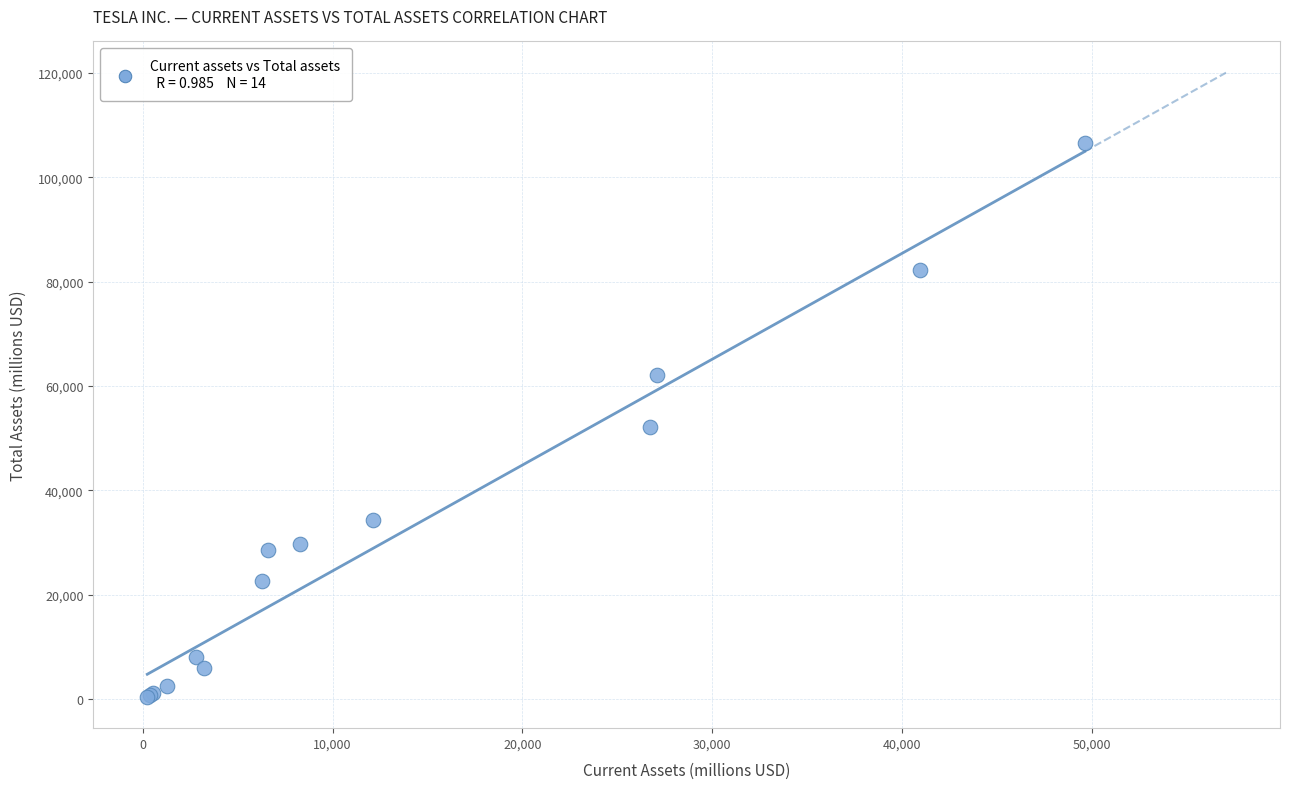

What Y value in the scatter plot is closest to 53502?

52148